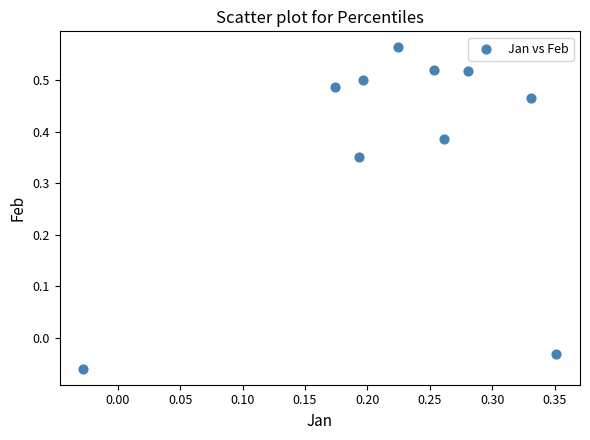

Count the number of points in this scatter plot.

10